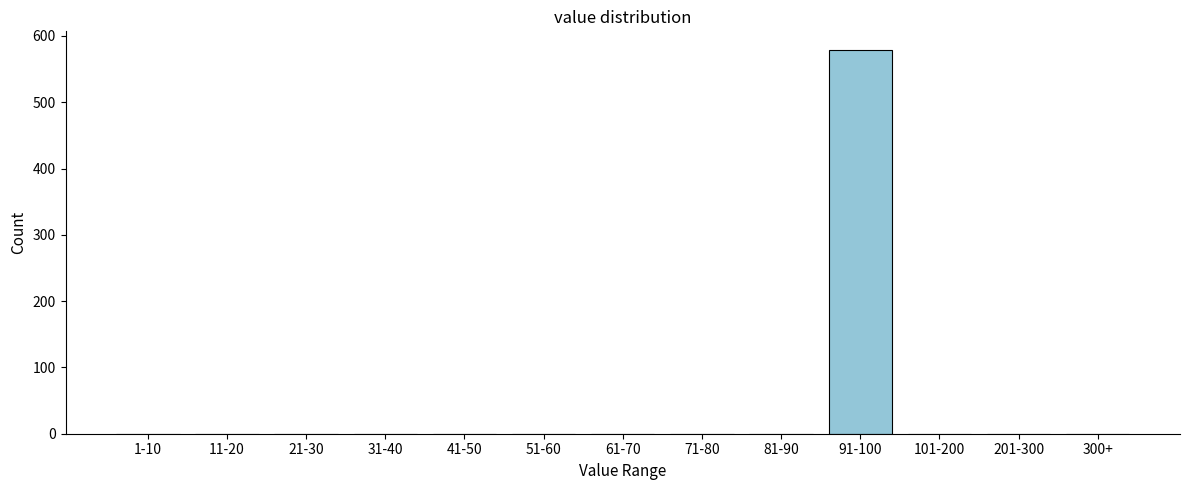

Reading left to right, list all the values displayed in this chart.

1-10=0	11-20=0	21-30=0	31-40=0	41-50=0	51-60=0	61-70=0	71-80=0	81-90=0	91-100=578	101-200=0	201-300=0	300+=0